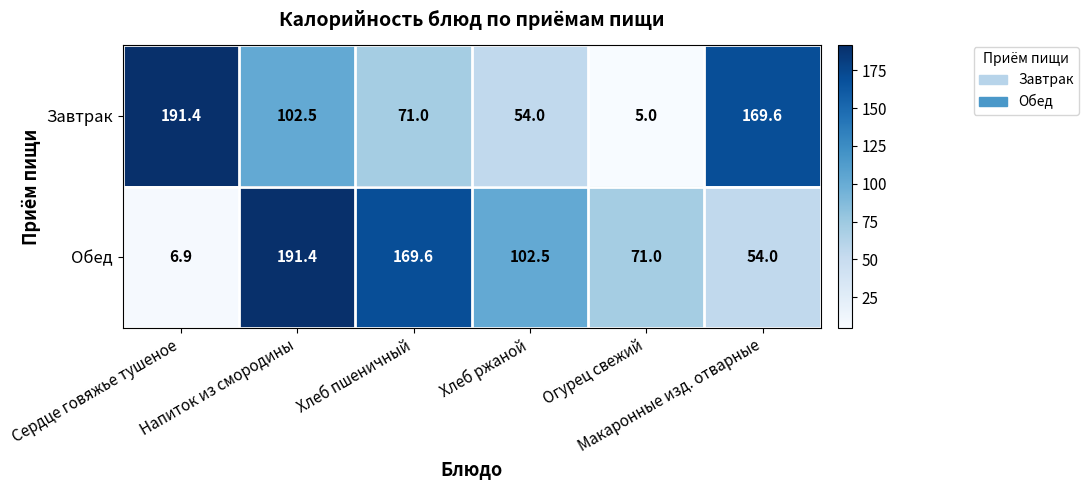

How many values in the Обед series are below 102?

3